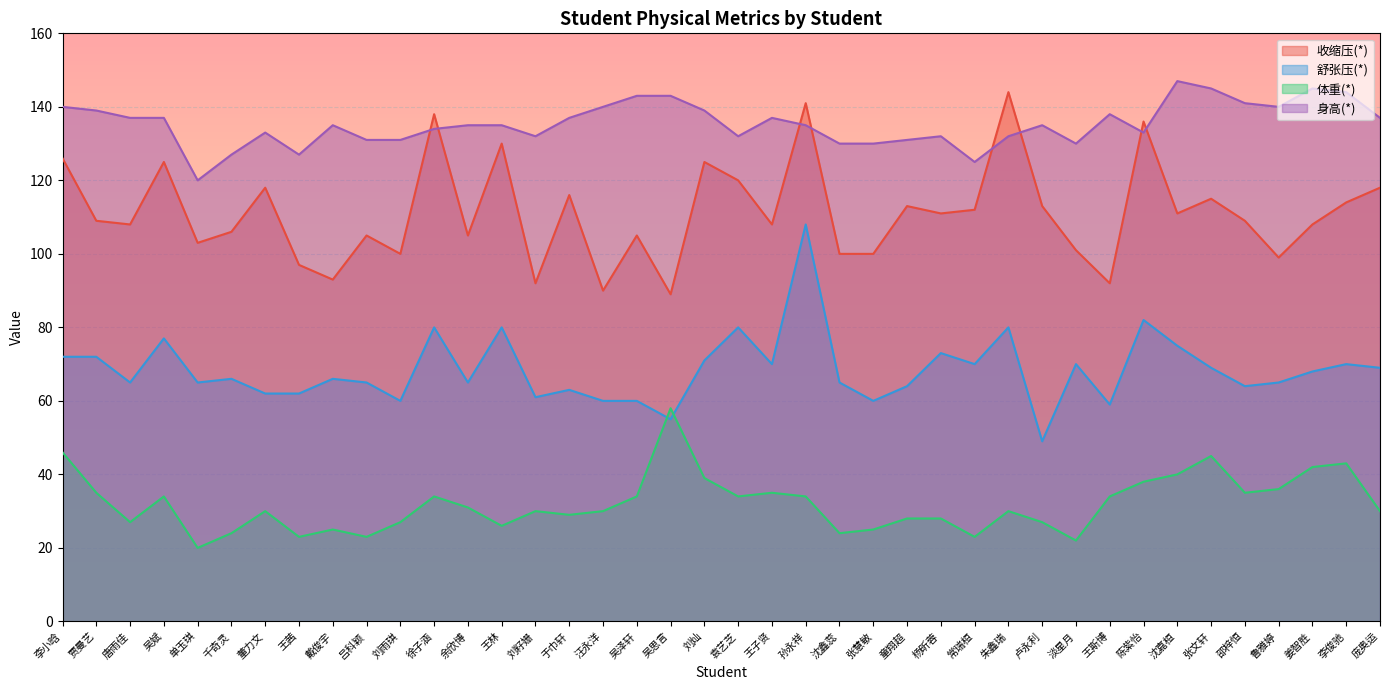

What value does the 收缩压(*) series have at 卢永利, to the nearest 10?

110